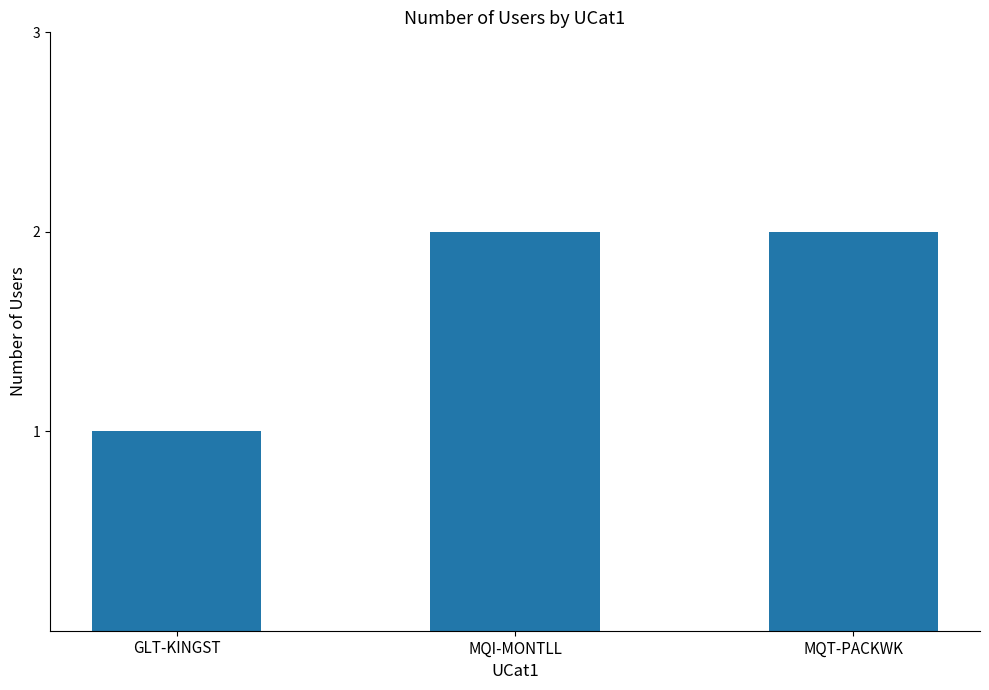

The chart shows a value of 3 at MQI-MONTLL. True or false?

False